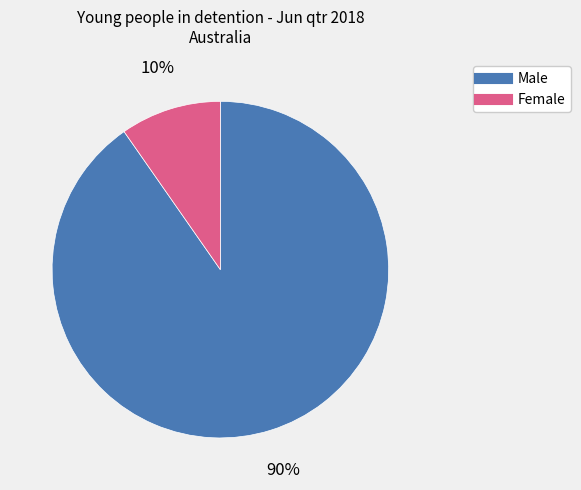

To the nearest percent, what is the average slice percentage?

50%